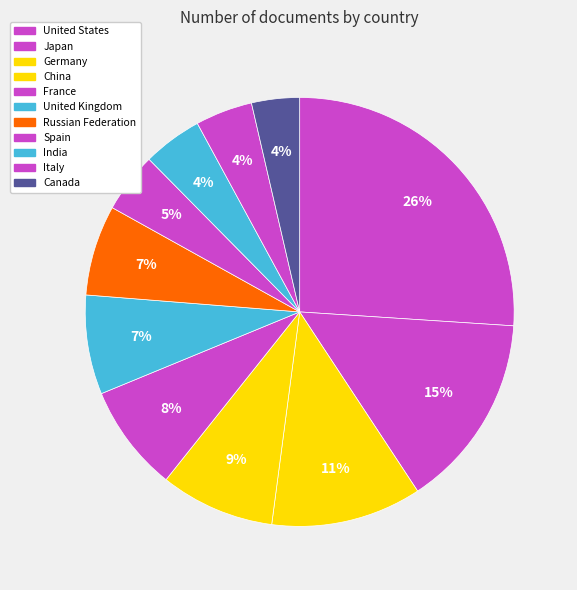

Count the number of slices in the pie.

11